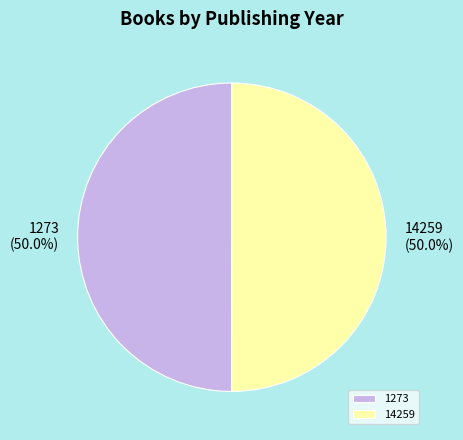

What is the ratio of the value at 14259 to the value at 1273?

1.0